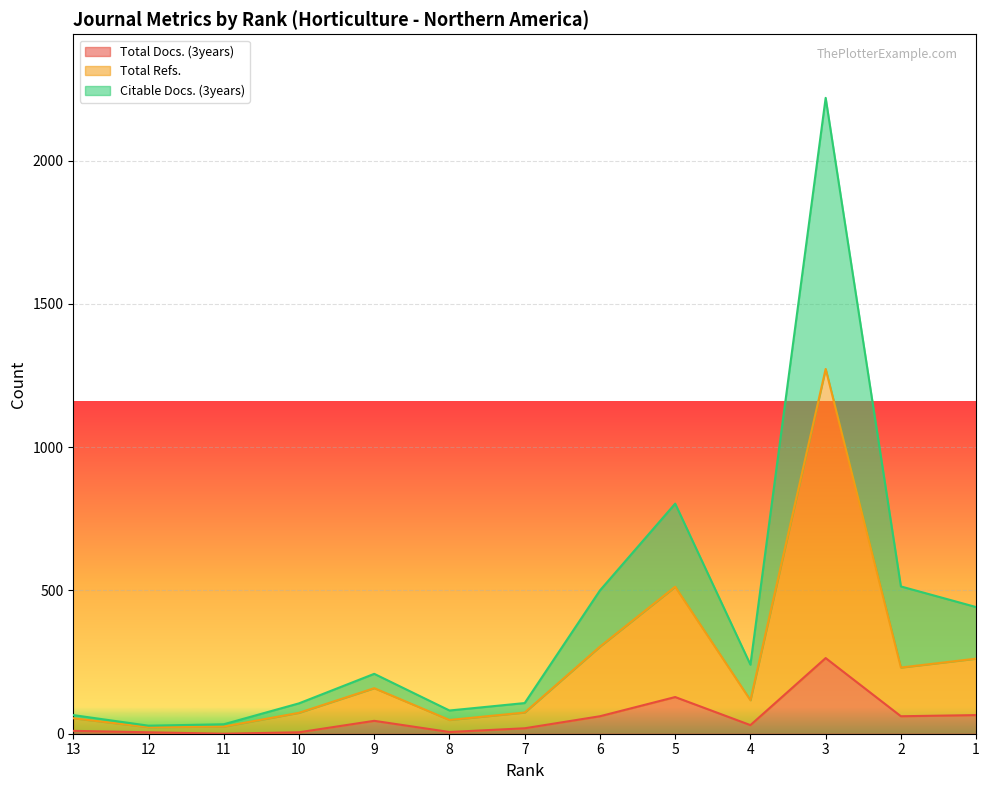

Is it true that Citable Docs. (3years) equals 9 at 12?

False